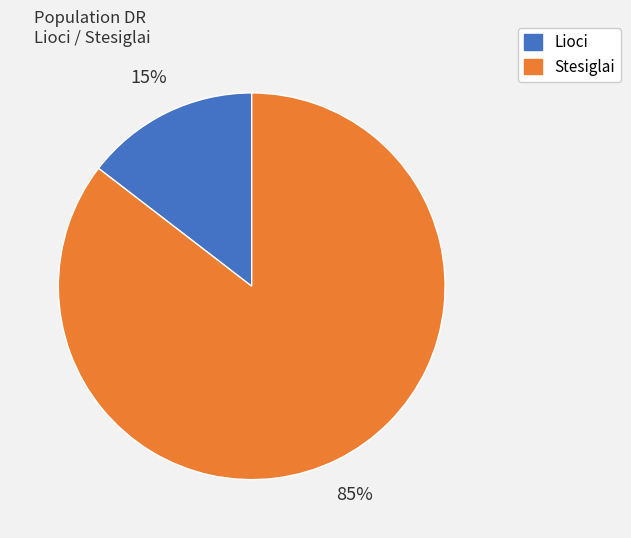

To the nearest percent, what is the average slice percentage?

50%